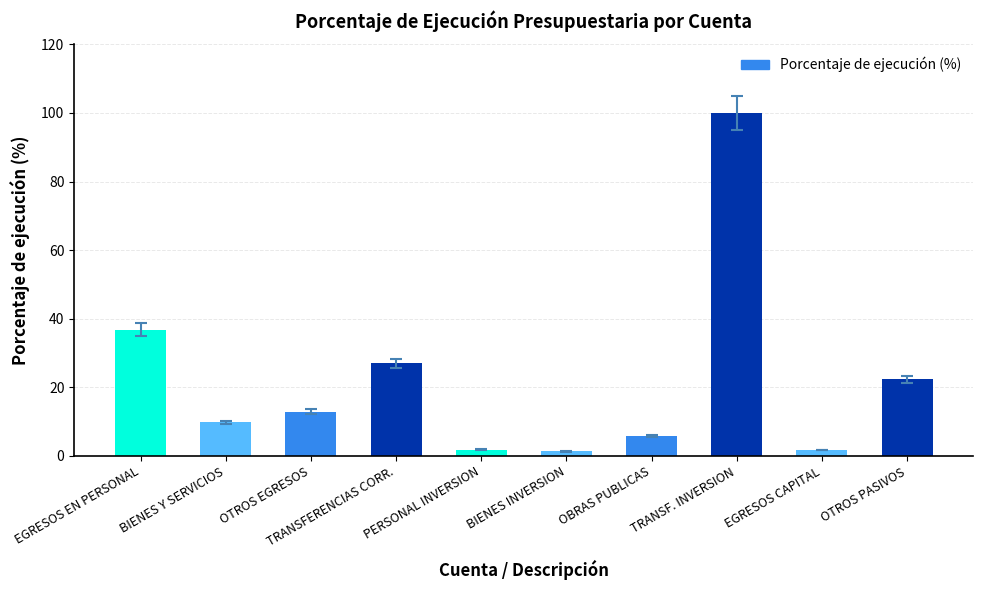

What is the ratio of the value at EGRESOS CAPITAL to the value at OBRAS PUBLICAS?

0.3